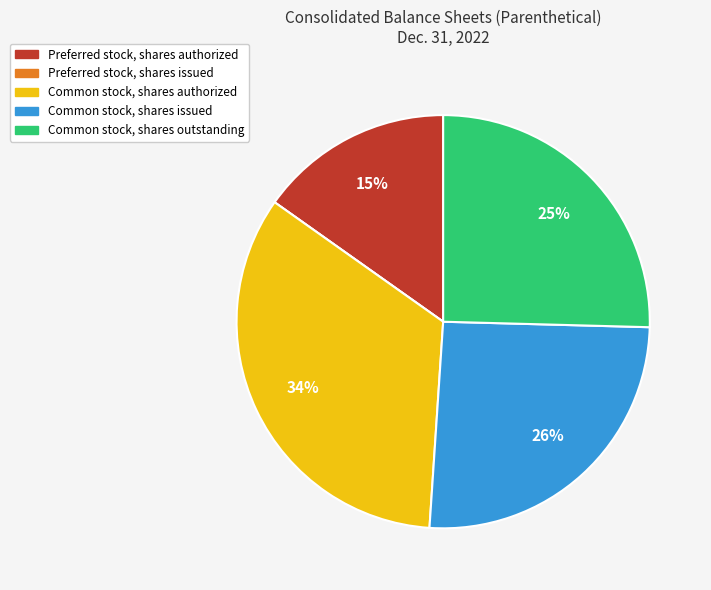

Is it true that Common stock, shares issued is 20% of the pie?

False